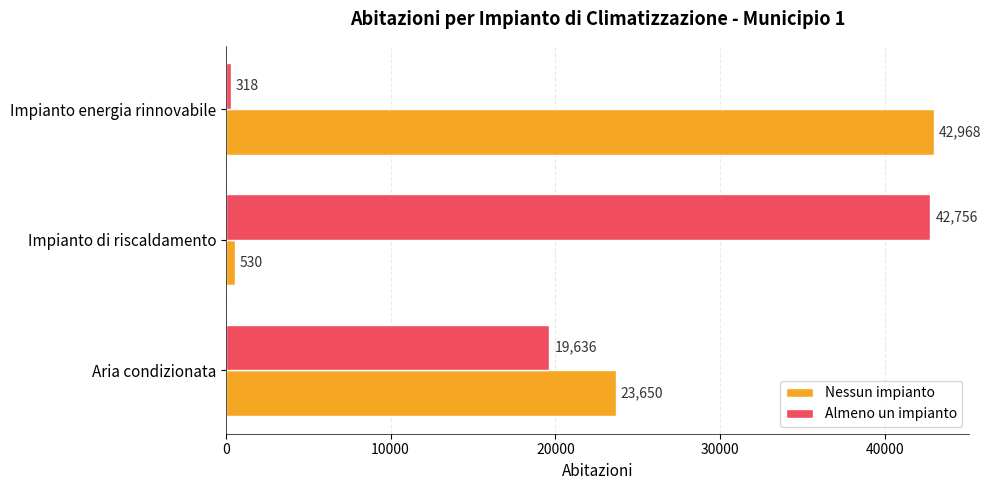

Count the number of data series in this chart.

2